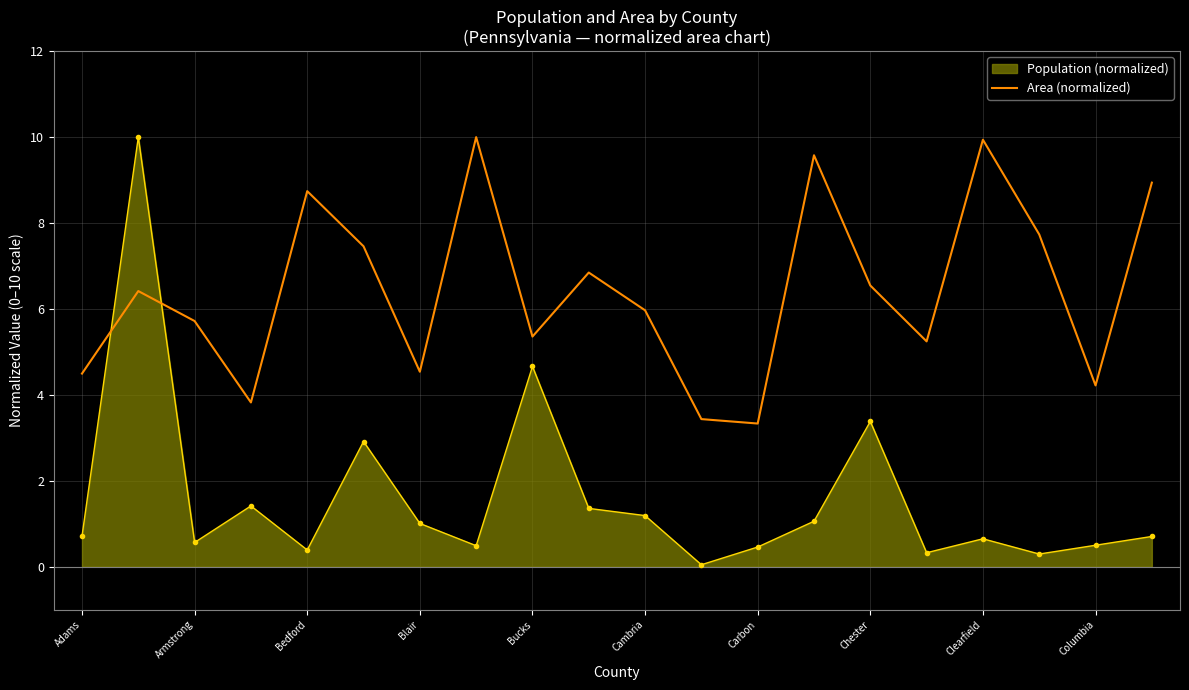

Which series has the largest range (max minus min)?

Population (normalized)